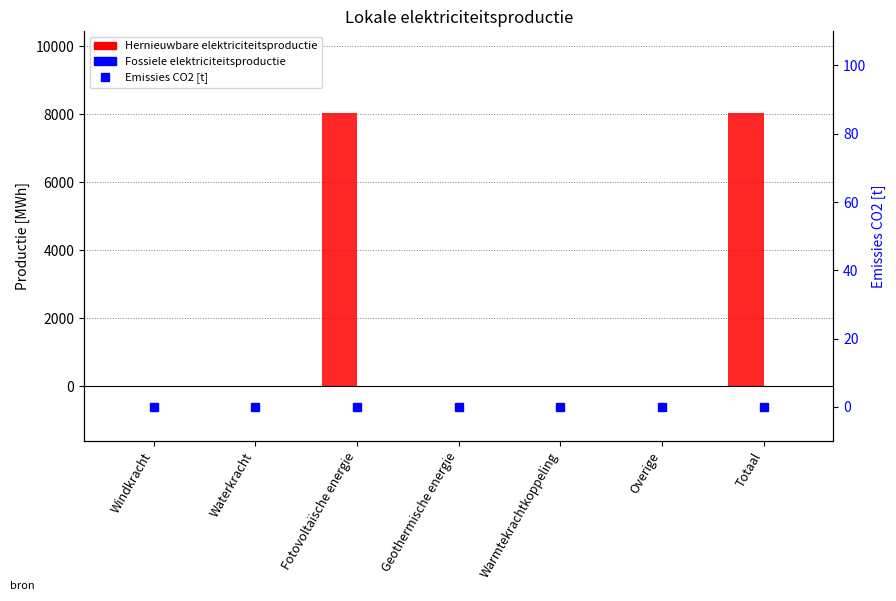

How many categories are shown in the chart?

7